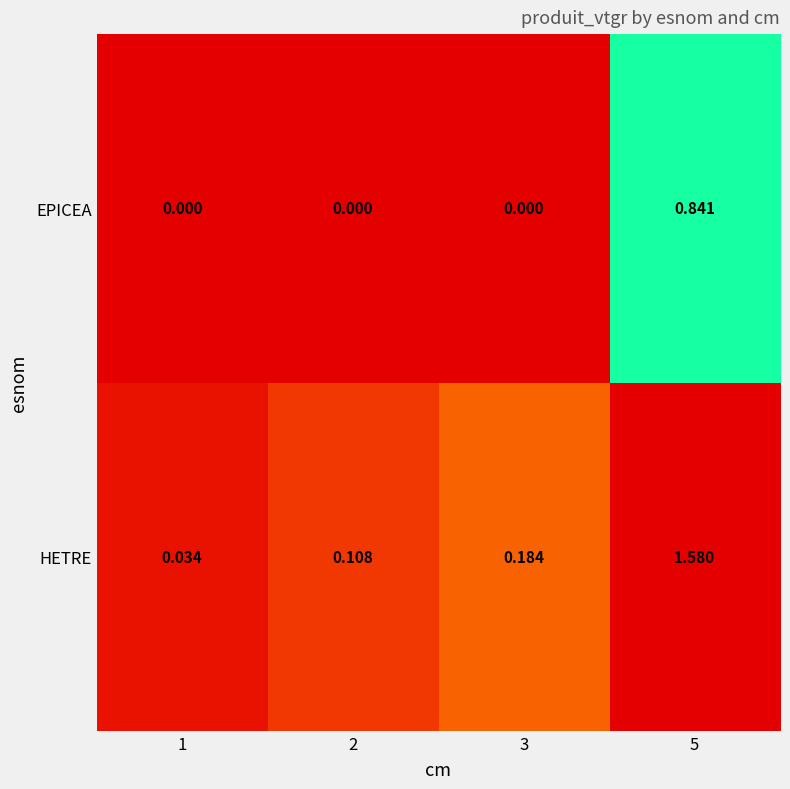

Is the value of HETRE at 2 greater than the value of EPICEA at 3?

Yes